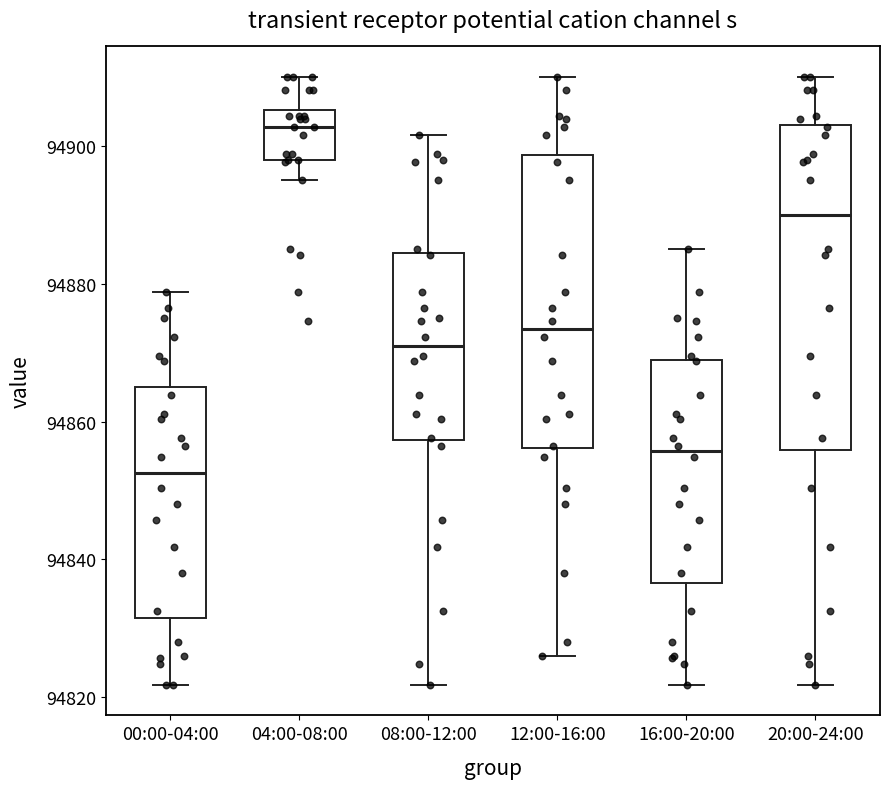

Which box's median line is the highest?

04:00-08:00